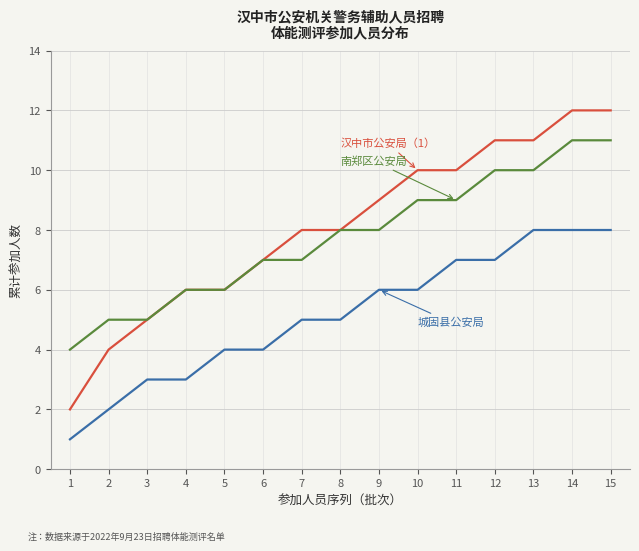

What is the maximum value shown in the chart?

12